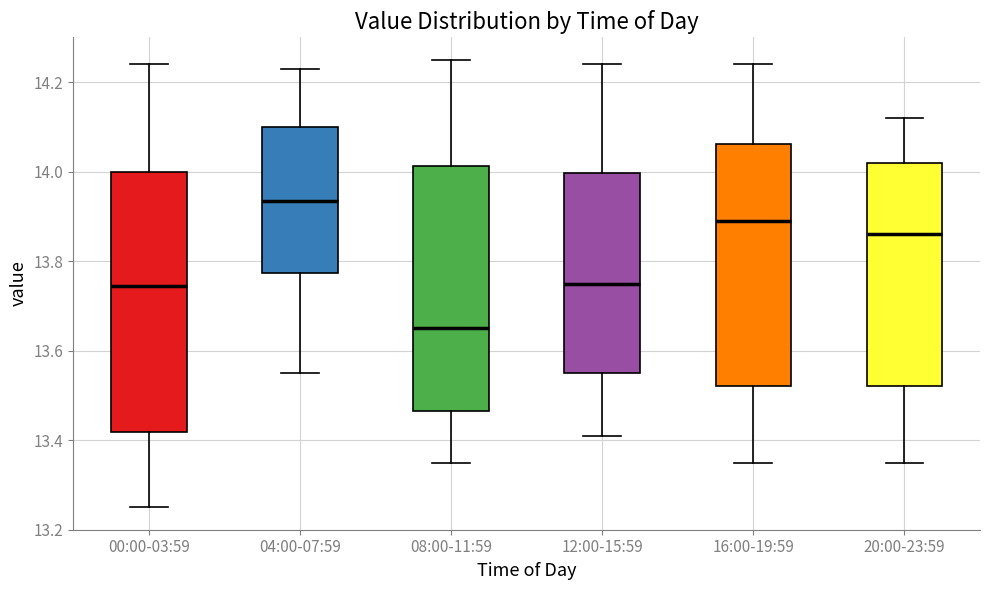

Reading left to right, read every box against the y-axis: the position of its median line, the range the box covers, and the ends of its whiskers. The values are not printed on the chart, so give them approximately, as read against the axis.

00:00-03:59: median 13.74, box 13.42 to 14.00, whiskers 13.26 to 14.24
04:00-07:59: median 13.94, box 13.78 to 14.10, whiskers 13.56 to 14.24
08:00-11:59: median 13.66, box 13.46 to 14.02, whiskers 13.36 to 14.26
12:00-15:59: median 13.76, box 13.56 to 14.00, whiskers 13.42 to 14.24
16:00-19:59: median 13.90, box 13.52 to 14.06, whiskers 13.36 to 14.24
20:00-23:59: median 13.86, box 13.52 to 14.02, whiskers 13.36 to 14.12